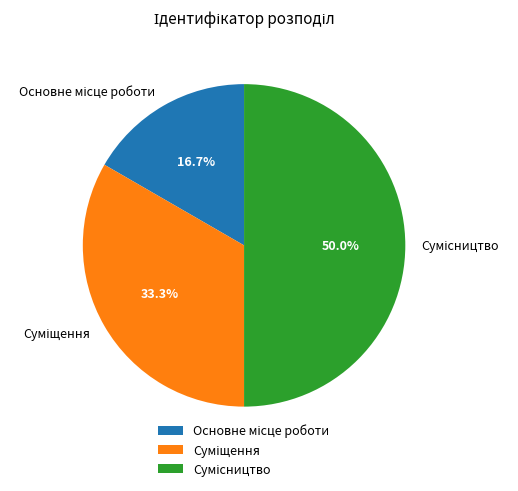

Which slice is the largest?

Сумісництво